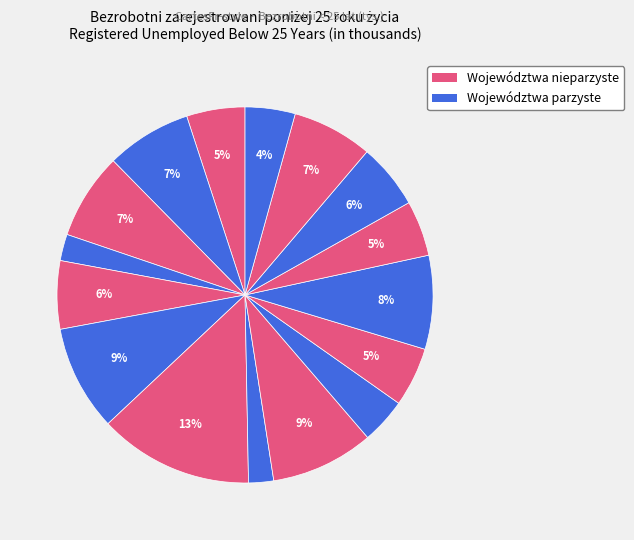

Does any single category account for the majority?

No